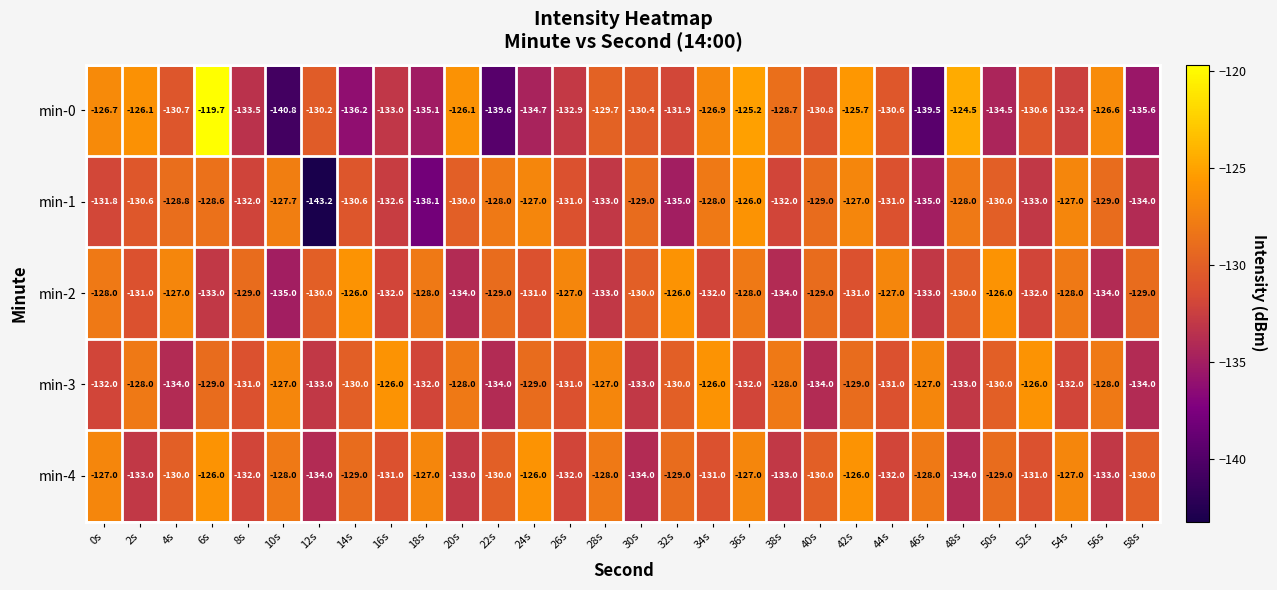

How many distinct data groups are displayed?

5